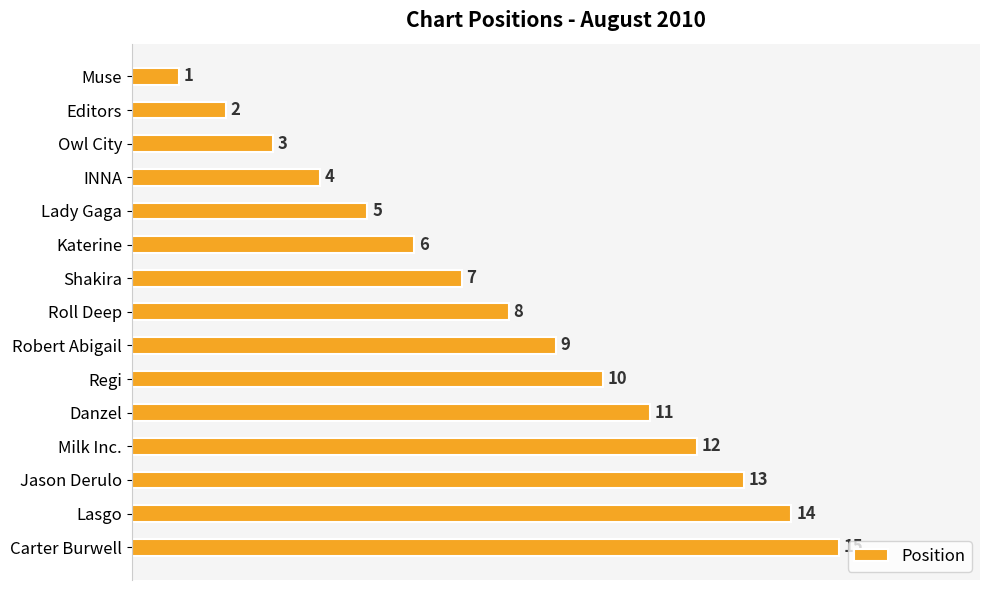

List the labels in order of value, largest first.

Carter Burwell, Lasgo, Jason Derulo, Milk Inc., Danzel, Regi, Robert Abigail, Roll Deep, Shakira, Katerine, Lady Gaga, INNA, Owl City, Editors, Muse